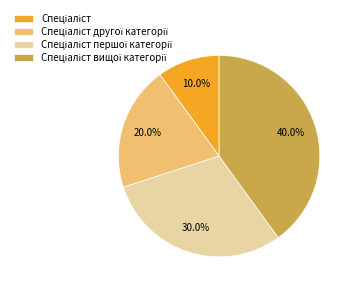

Is there any slice that represents more than half of the pie?

No